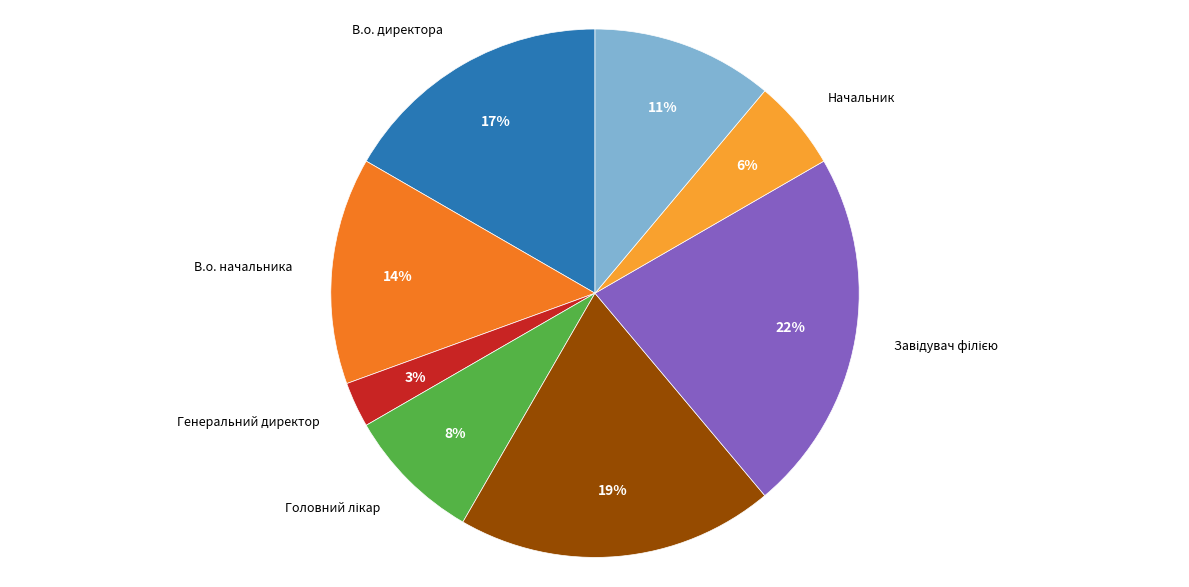

To the nearest percent, what is the difference between the largest and smallest slice percentages?

19%